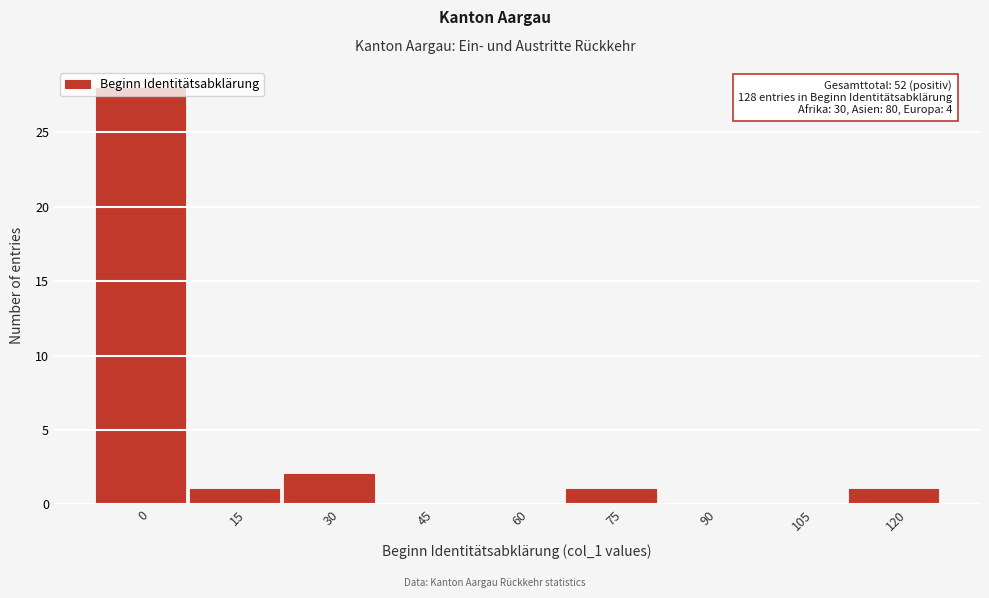

What is the maximum value shown in the chart?

28